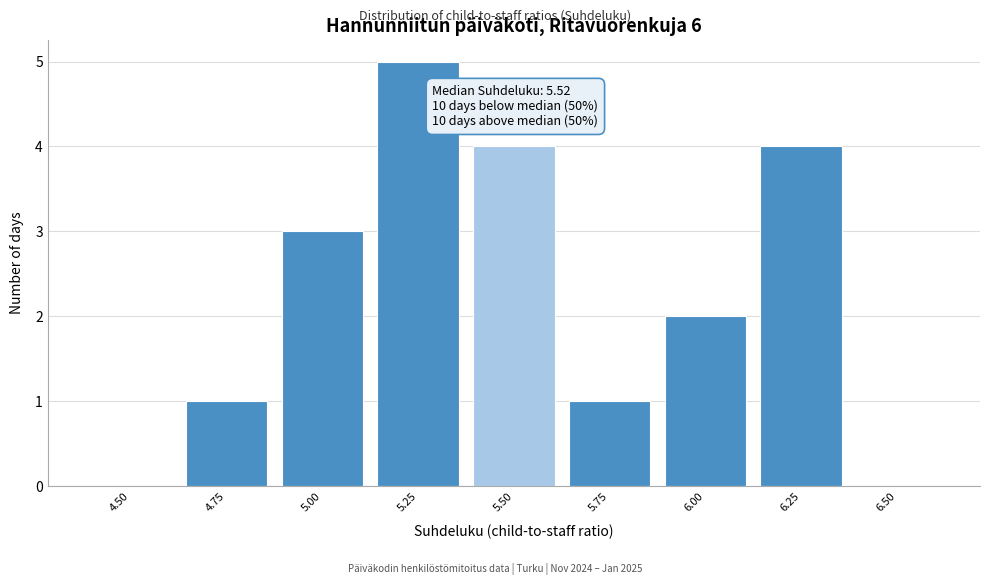

Reading left to right, list all the values displayed in this chart.

4.50=0	4.75=1	5.00=3	5.25=5	5.50=4	5.75=1	6.00=2	6.25=4	6.50=0